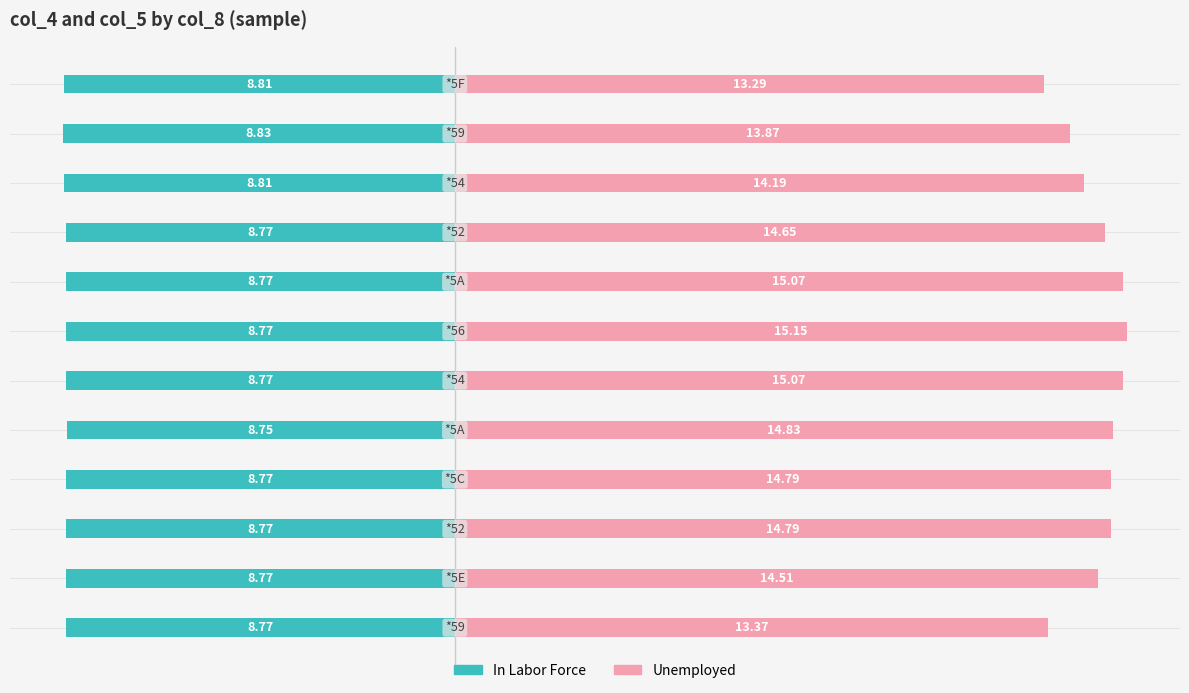

The In Labor Force series shows -8.8 at 10. True or false?

True